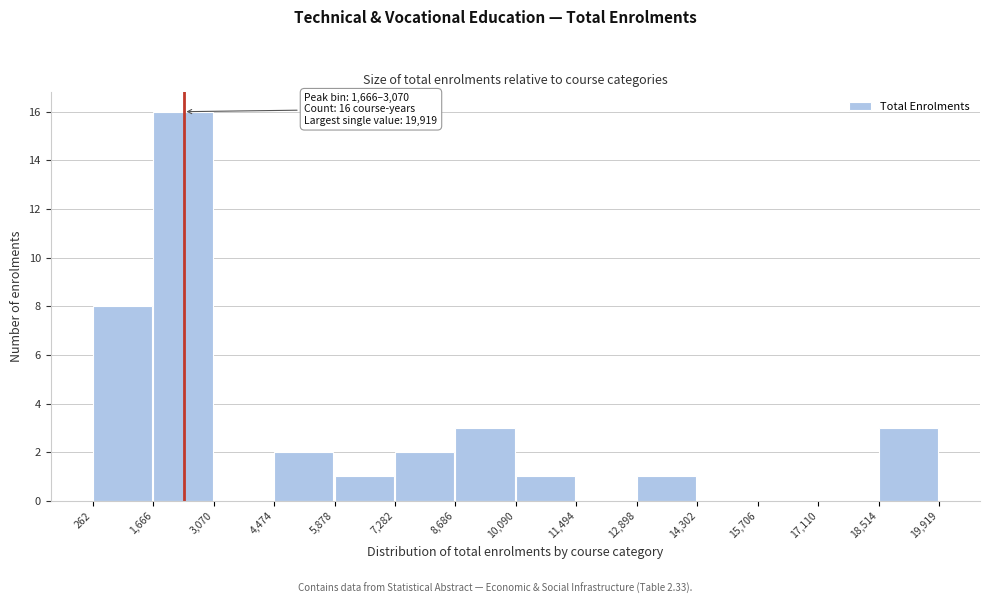

Over which range of the x-axis is the bar tallest?

1,666 to 3,070